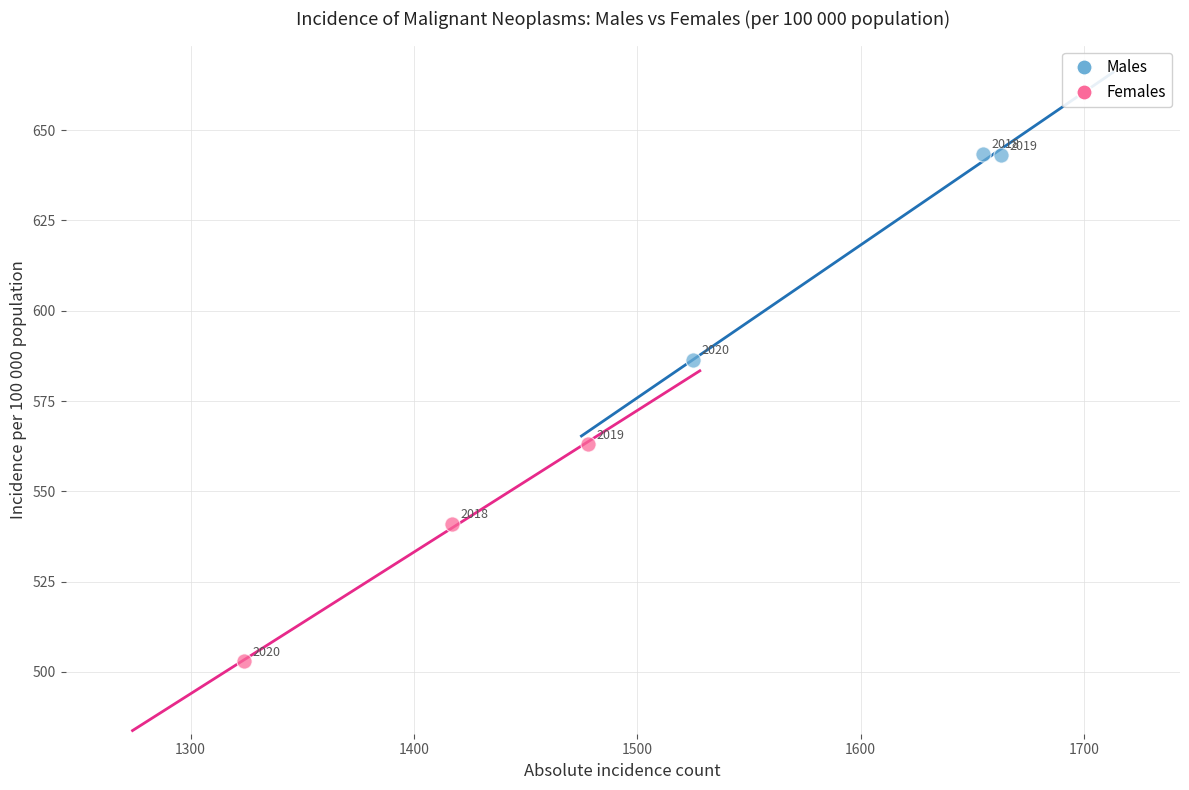

Which series contains the lowest Y value?

Females